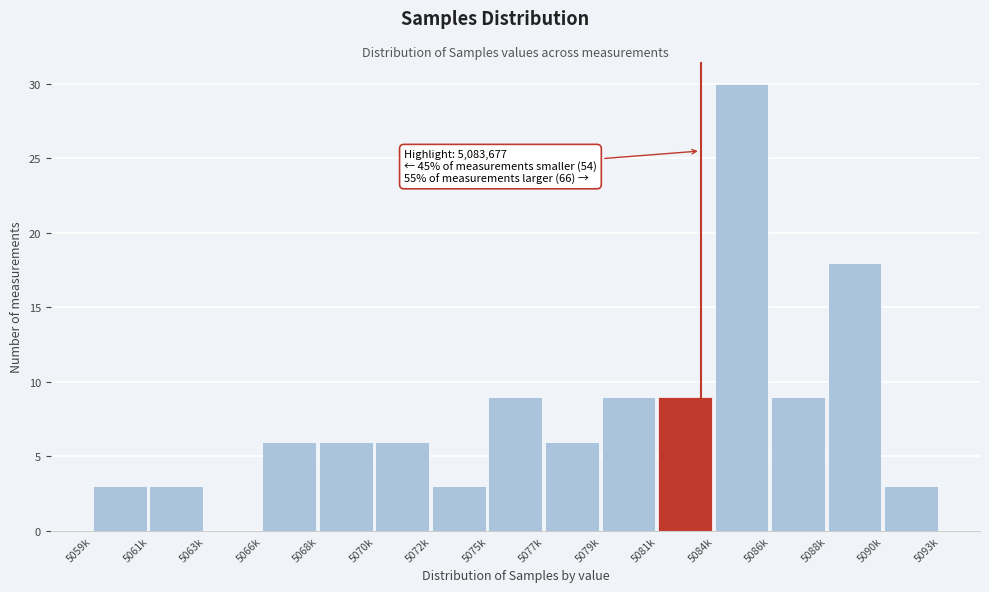

Reading left to right, what are all the values shown in this chart?

5059k=3	5061k=3	5063k=0	5066k=6	5068k=6	5070k=6	5072k=3	5075k=9	5077k=6	5079k=9	5081k=9	5084k=30	5086k=9	5088k=18	5090k=3